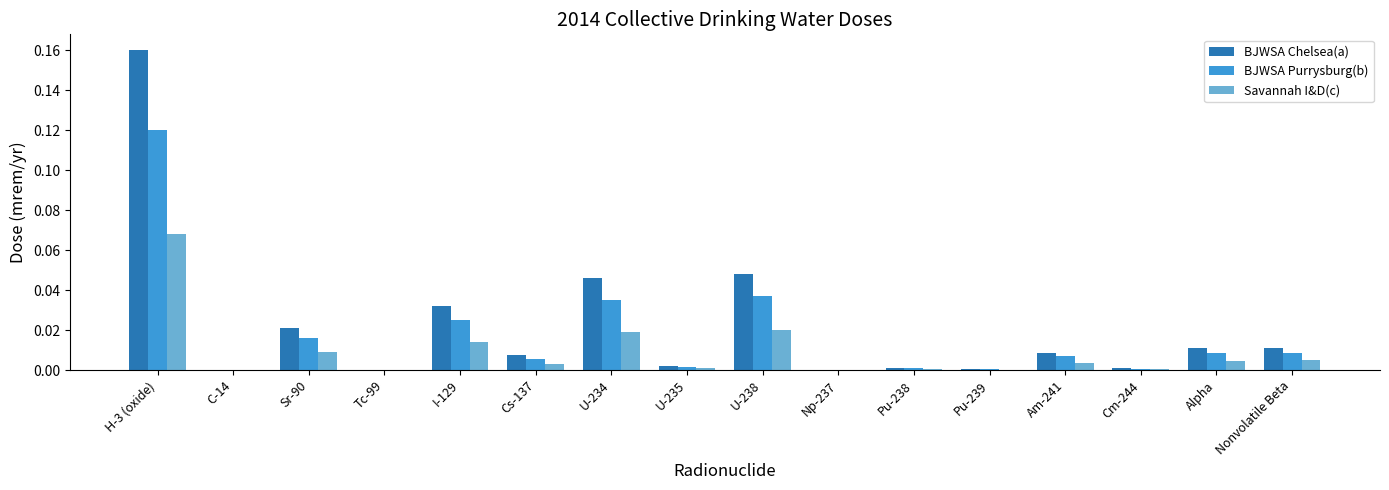

Which series changed the most between C-14 and Sr-90?

BJWSA Chelsea(a)